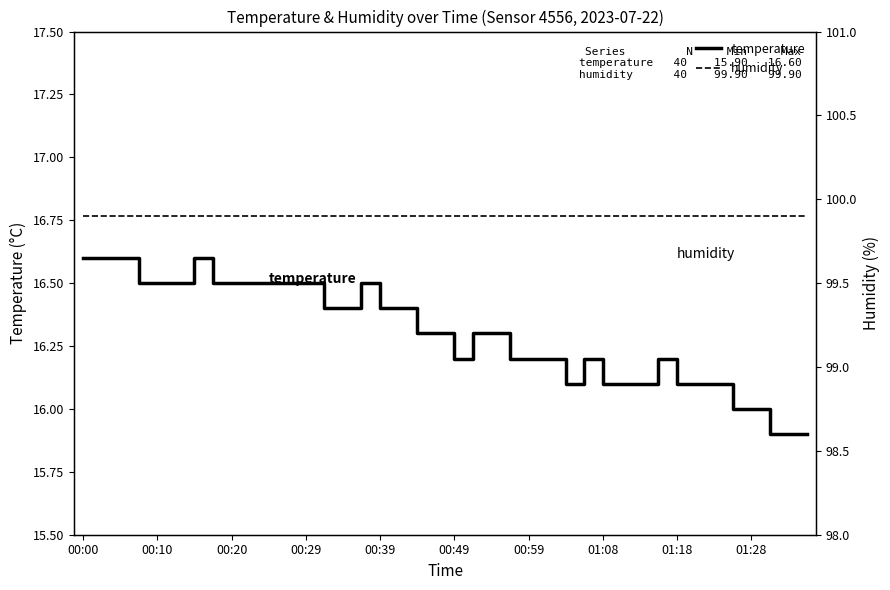

The value of temperature at 10 is 24.8. True or false?

False